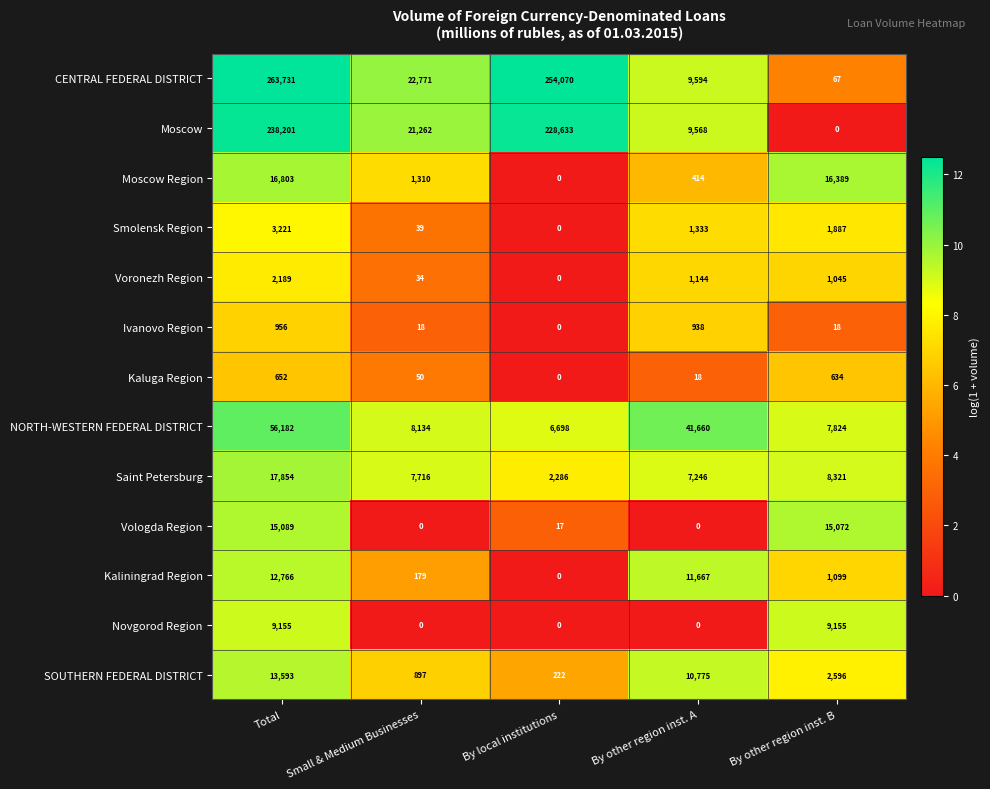

What is the difference between the second highest and minimum values in the SOUTHERN FEDERAL DISTRICT series?

10553